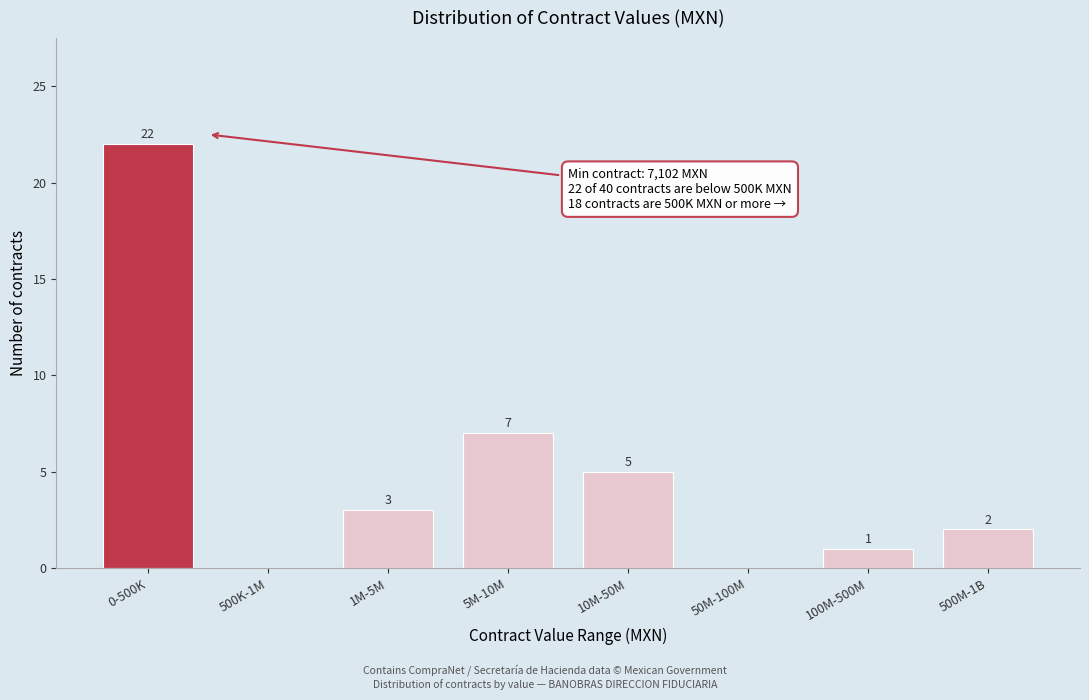

Reading left to right, extract all data points from this chart.

0-500K=22	500K-1M=0	1M-5M=3	5M-10M=7	10M-50M=5	50M-100M=0	100M-500M=1	500M-1B=2